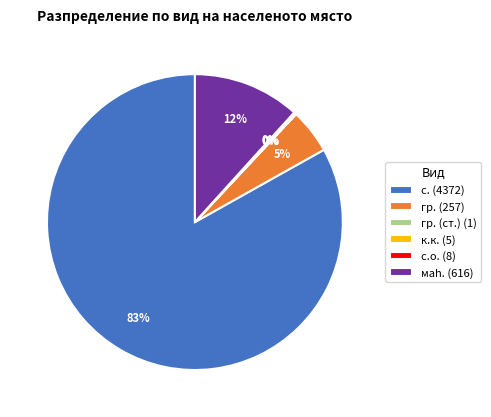

To the nearest percent, what portion does маh. (616) represent?

12%